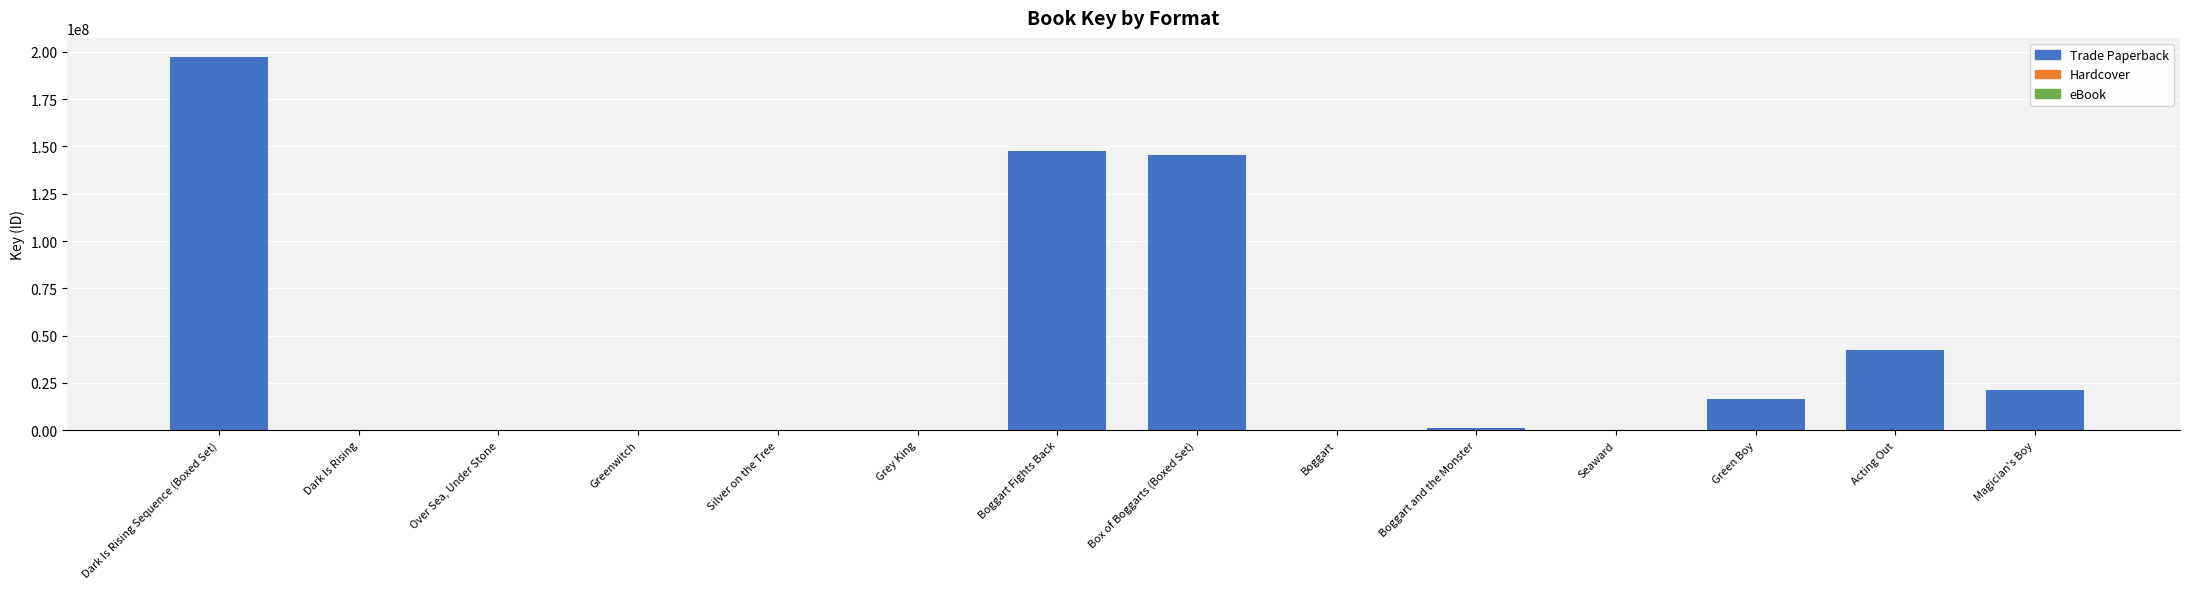

The value at Over Sea, Under Stone is 5332. True or false?

True